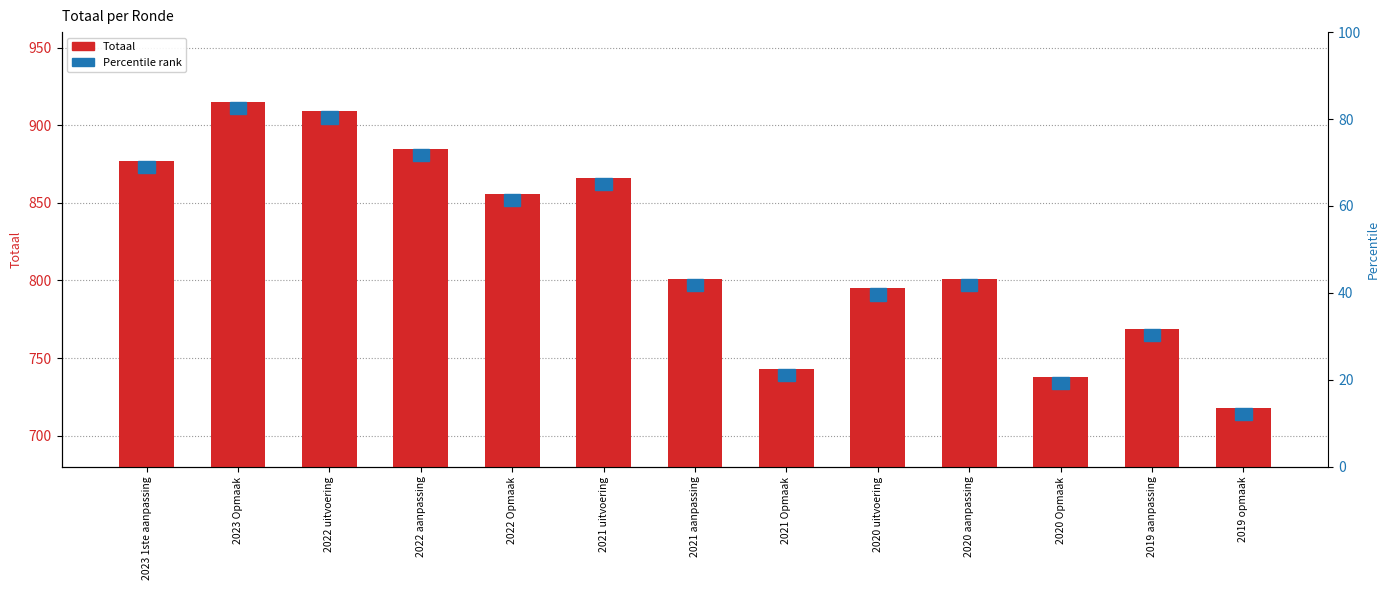

Does the chart contain stacked bars?

No